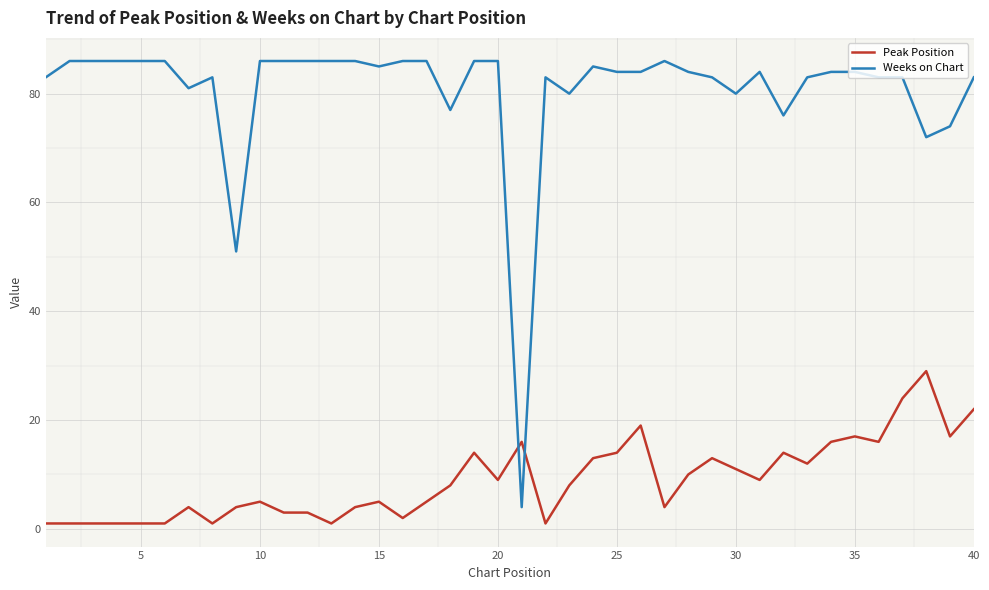

What is the smallest value displayed?

1